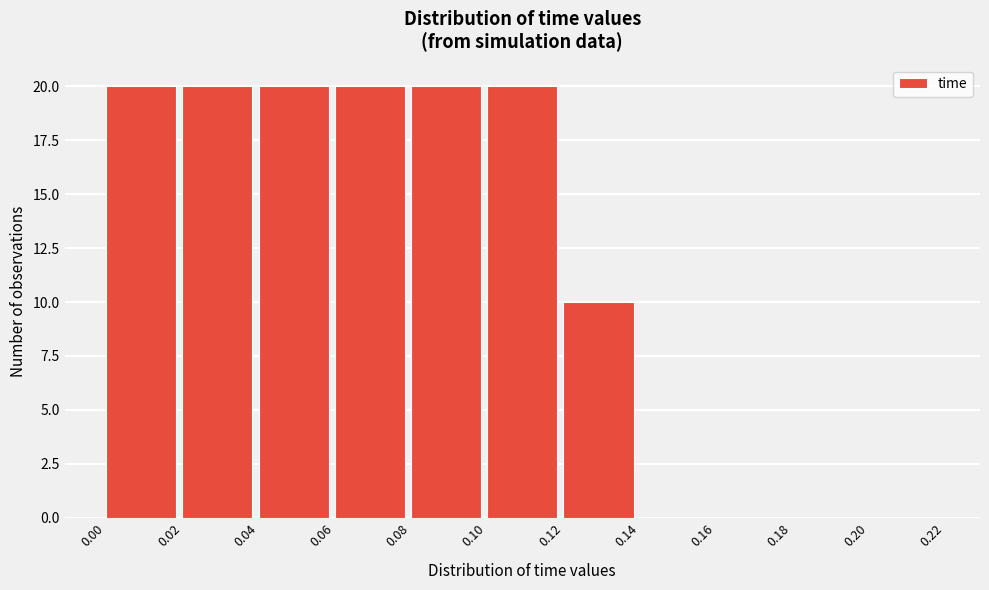

Reading left to right, transcribe this chart: for each bar, give the range it covers on the x-axis and its height. The values are not printed on the chart, so give them approximately, as read against the axis.

0.00 to 0.02: 20
0.02 to 0.04: 20
0.04 to 0.06: 20
0.06 to 0.08: 20
0.08 to 0.10: 20
0.10 to 0.12: 20
0.12 to 0.14: 10
0.14 to 0.16: 0
0.16 to 0.18: 0
0.18 to 0.20: 0
0.20 to 0.22: 0